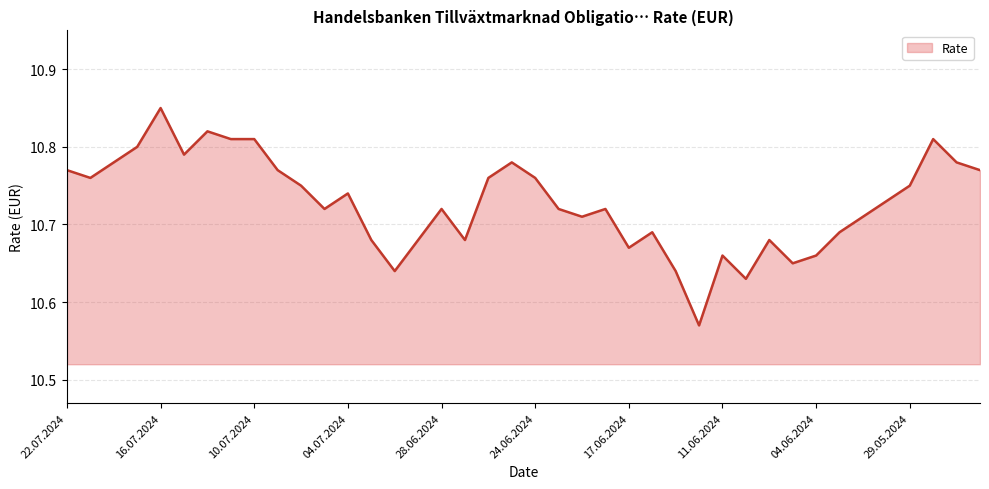

How many series are shown in this chart?

1